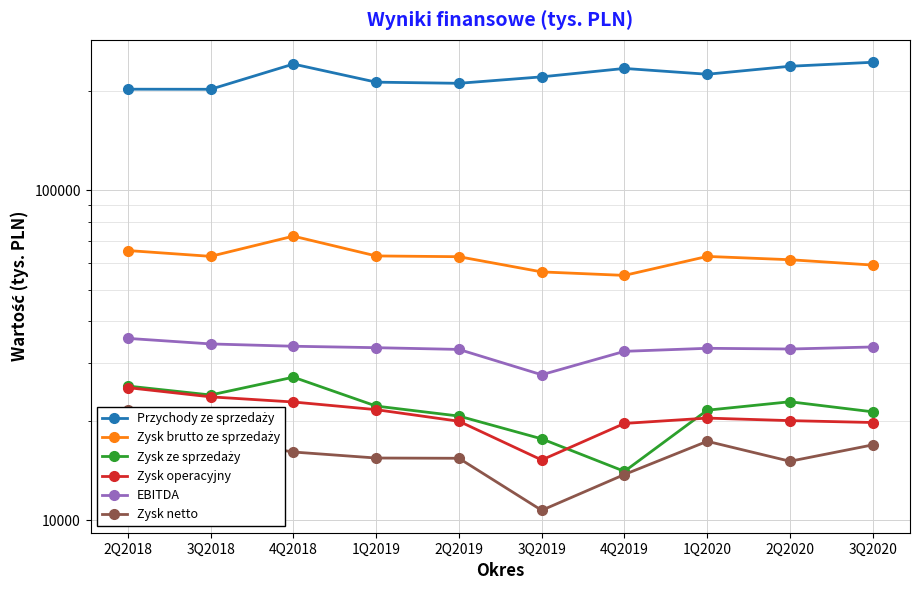

What is the sum of the Zysk brutto ze sprzedaży values at 1Q2020 and 2Q2018?

128606